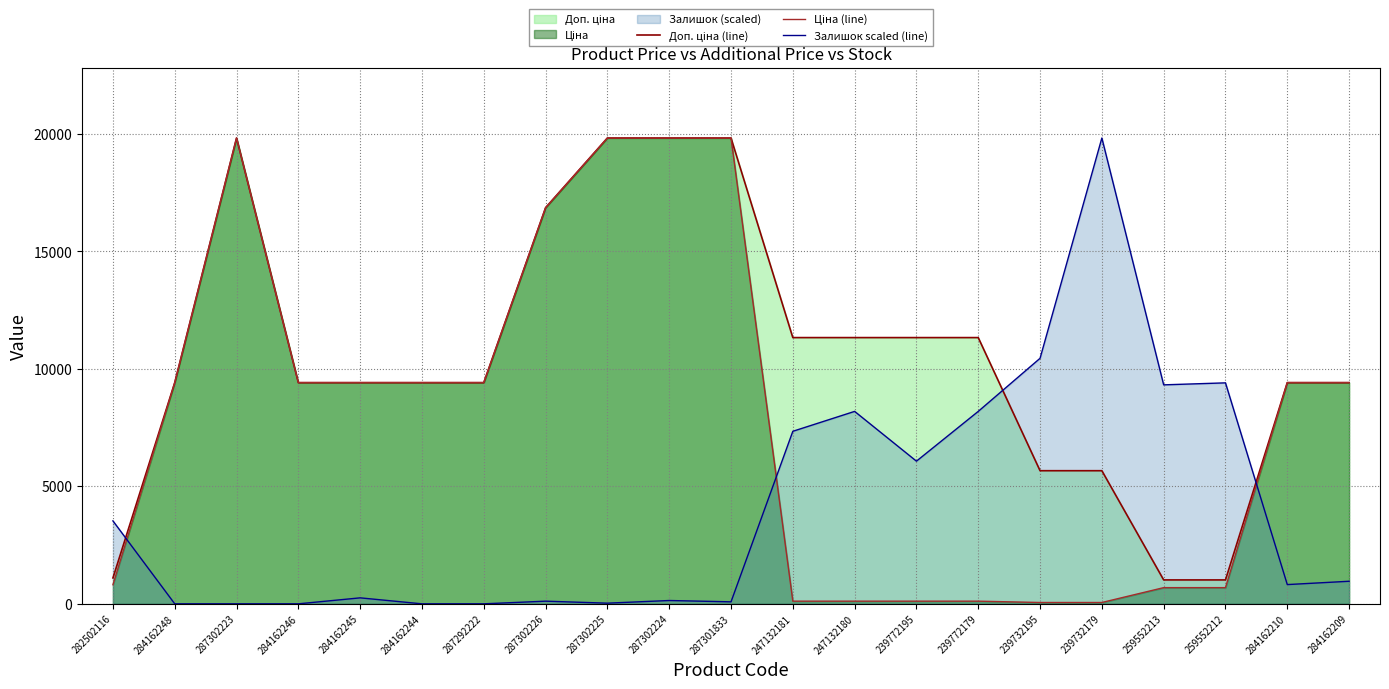

How many categories are shown in the chart?

21